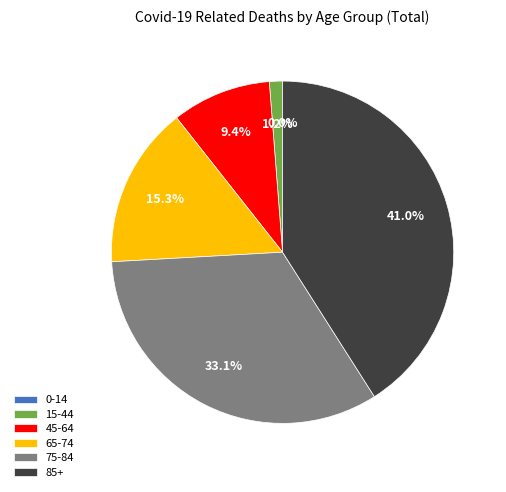

Does any single category account for the majority?

No